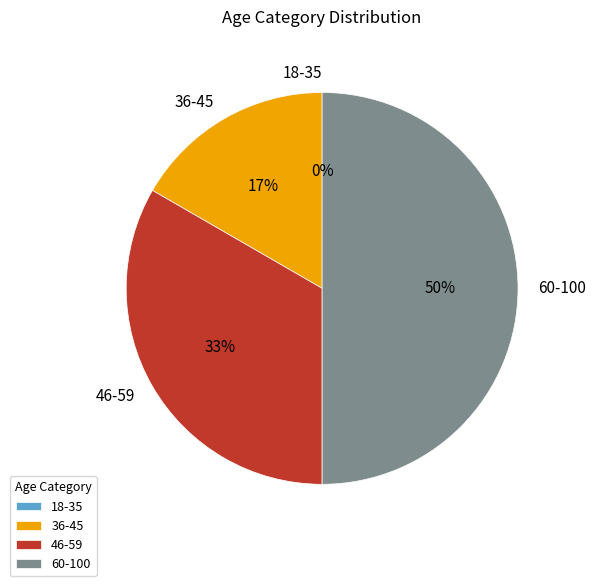

What is the change in value from 18-35 to 60-100?

+3